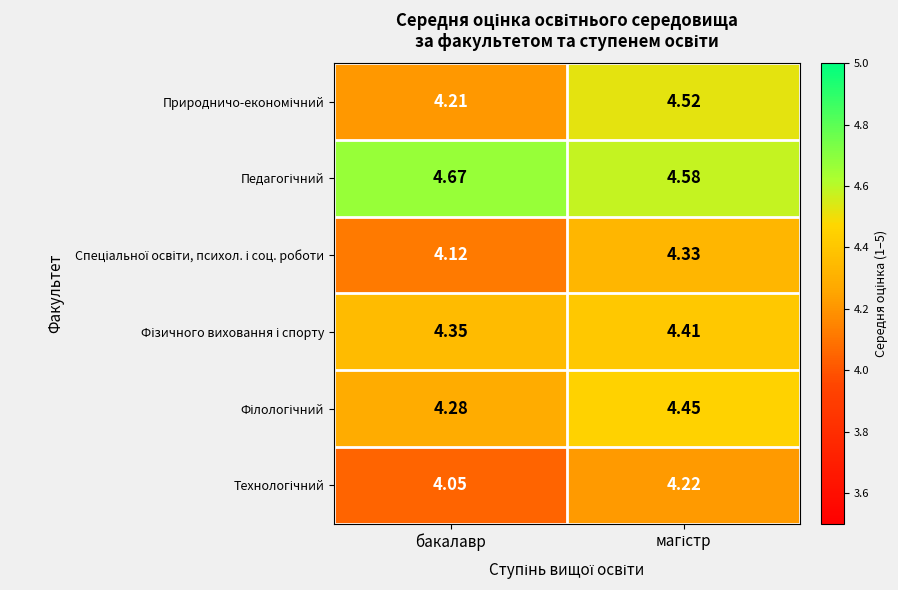

Which label corresponds to the smallest value in the chart?

бакалавр